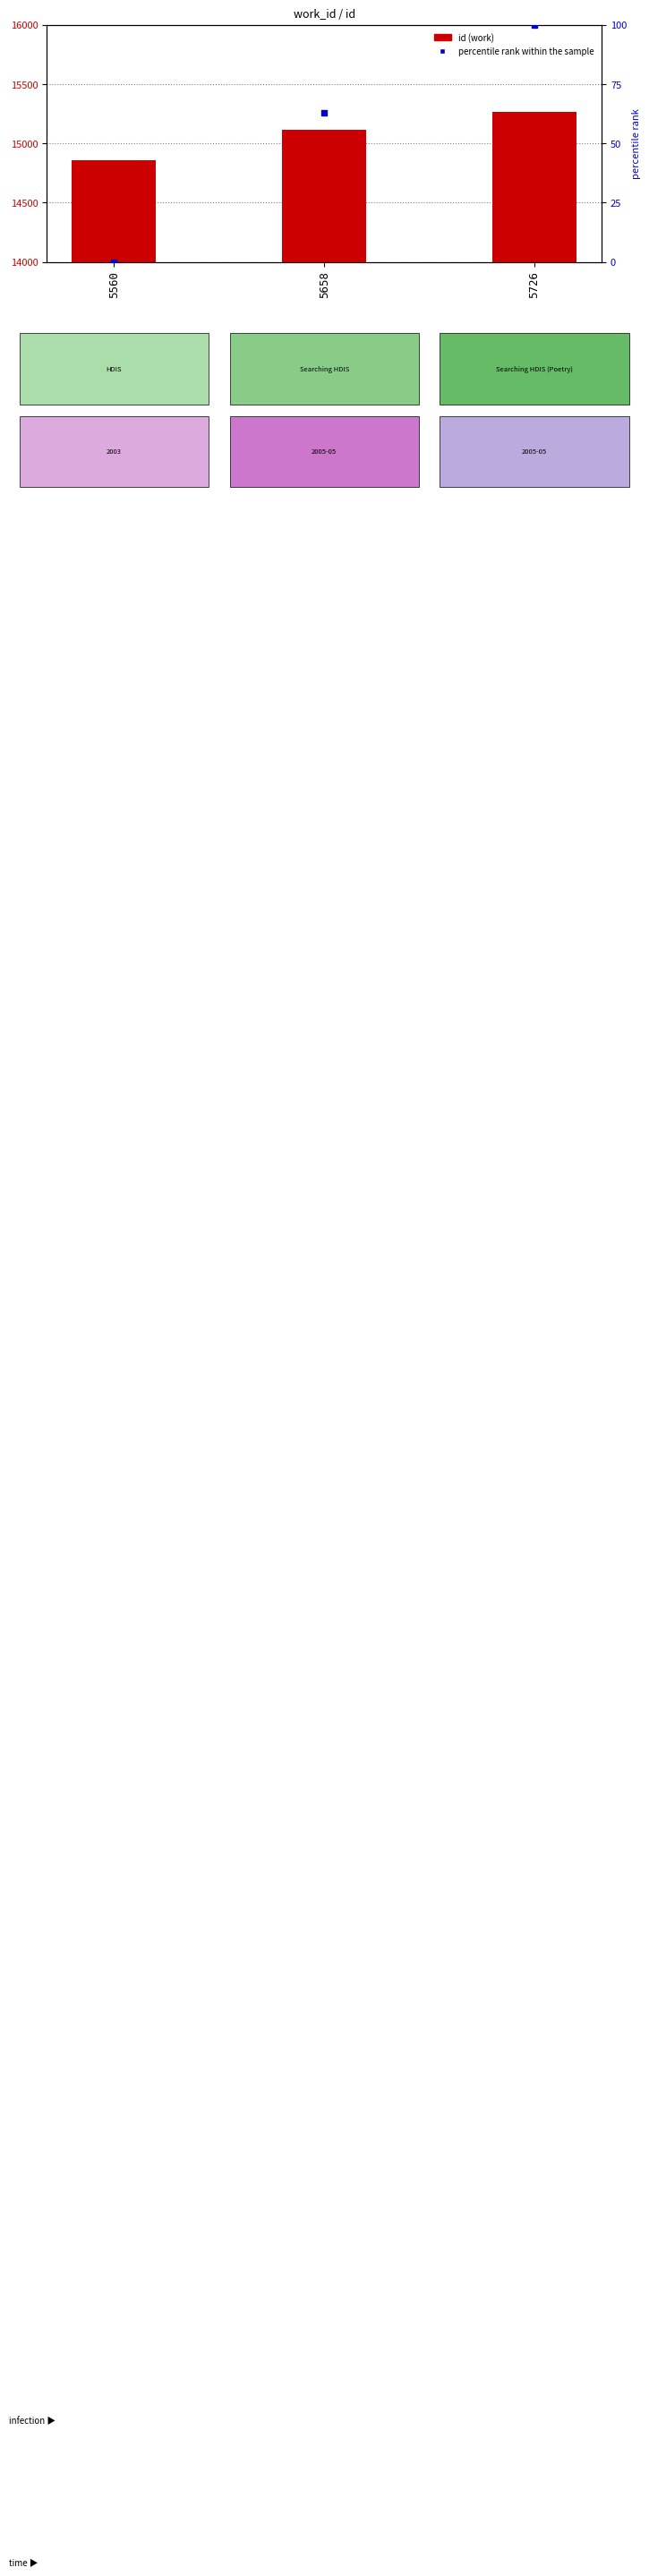

At which category is the sum across all series the highest?

5726